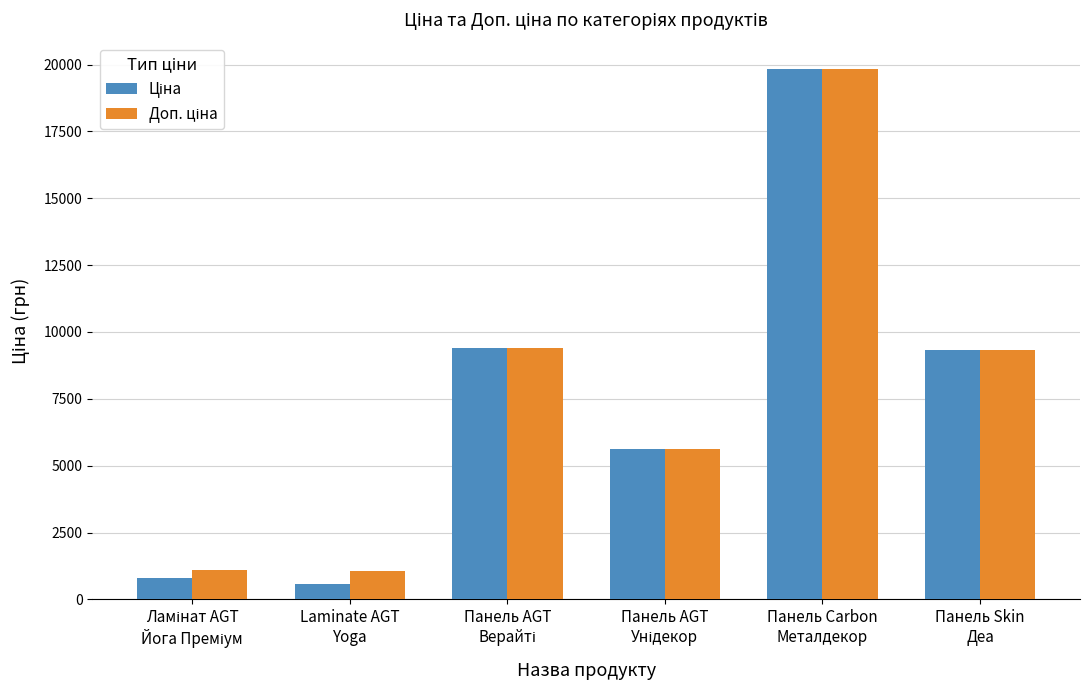

What is the greatest value displayed?

19831.1